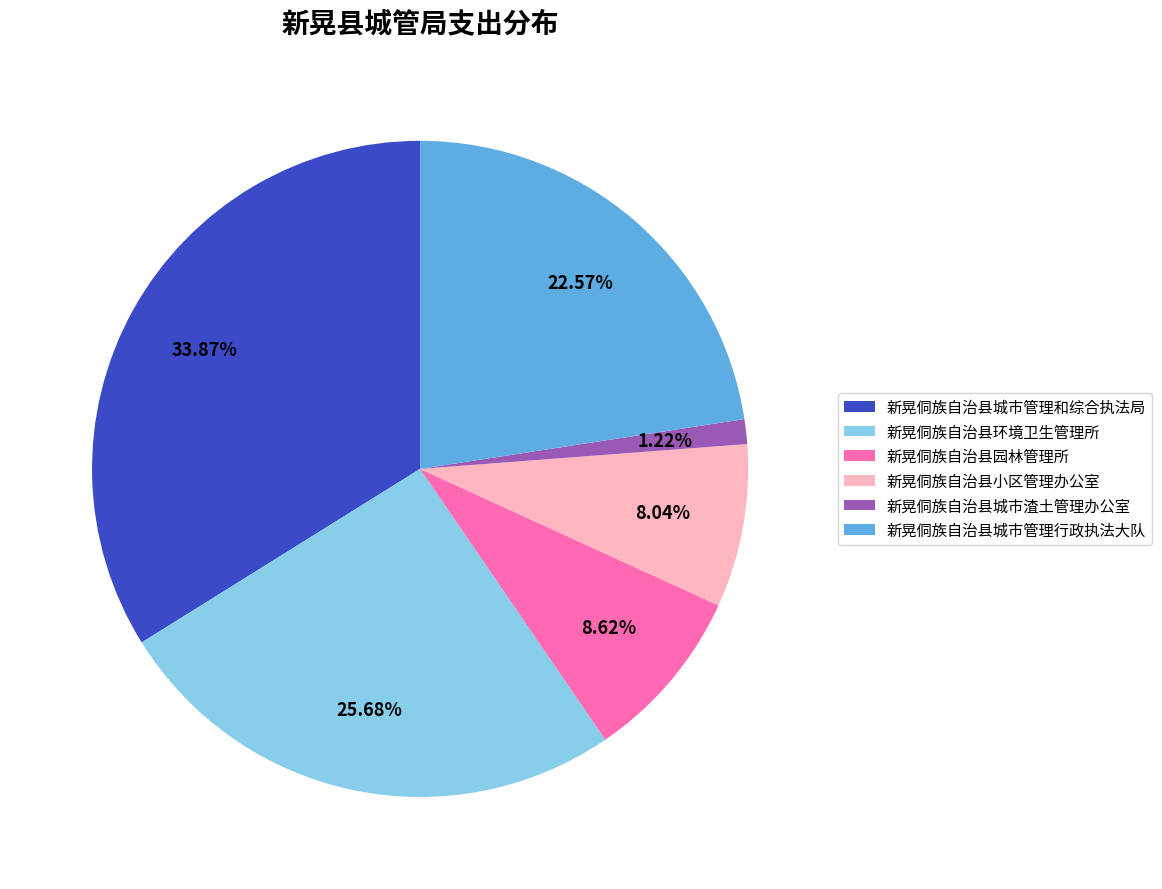

Which category has the smallest portion of the pie?

新晃侗族自治县城市渣土管理办公室